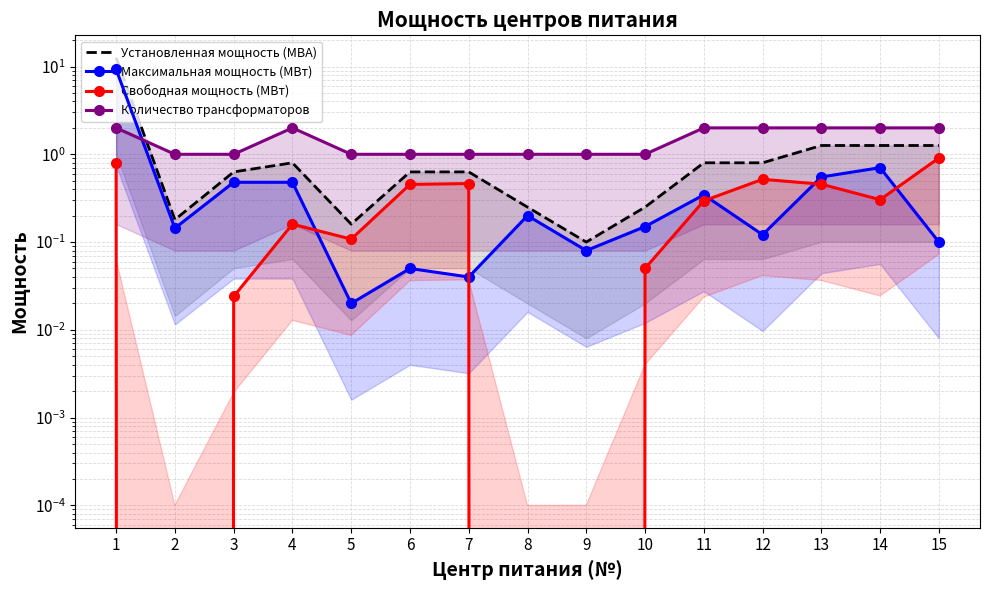

True or false: Максимальная мощность (МВт) and Установленная мощность (МВА) intersect in this chart.

False